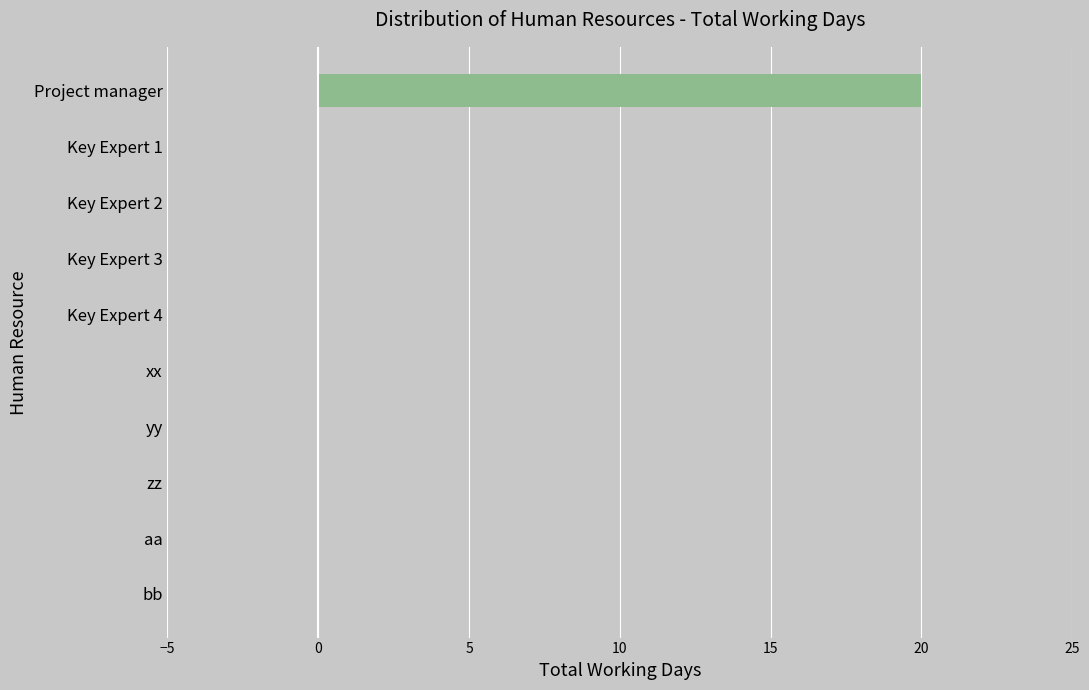

The chart shows a value of -11 at xx. True or false?

False